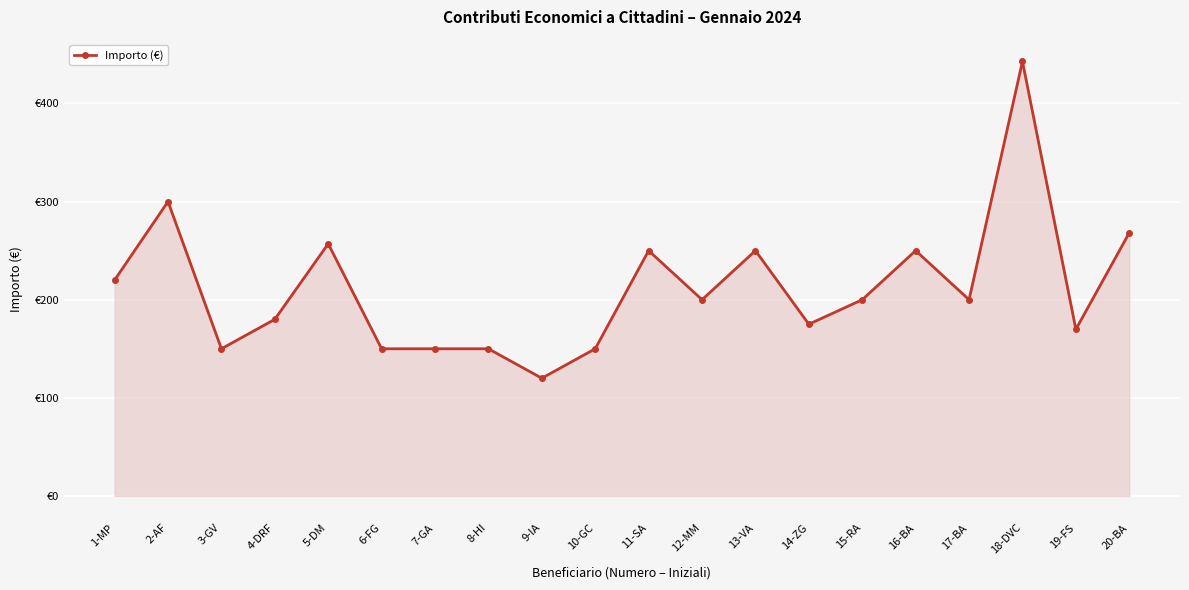

How many lines are shown in the chart?

1